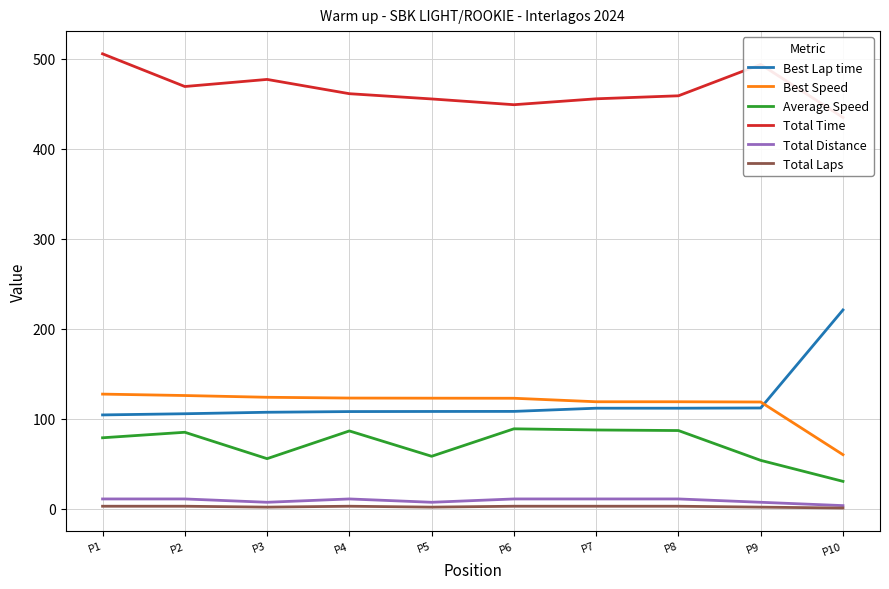

What is the maximum value for Total Time?

505.2